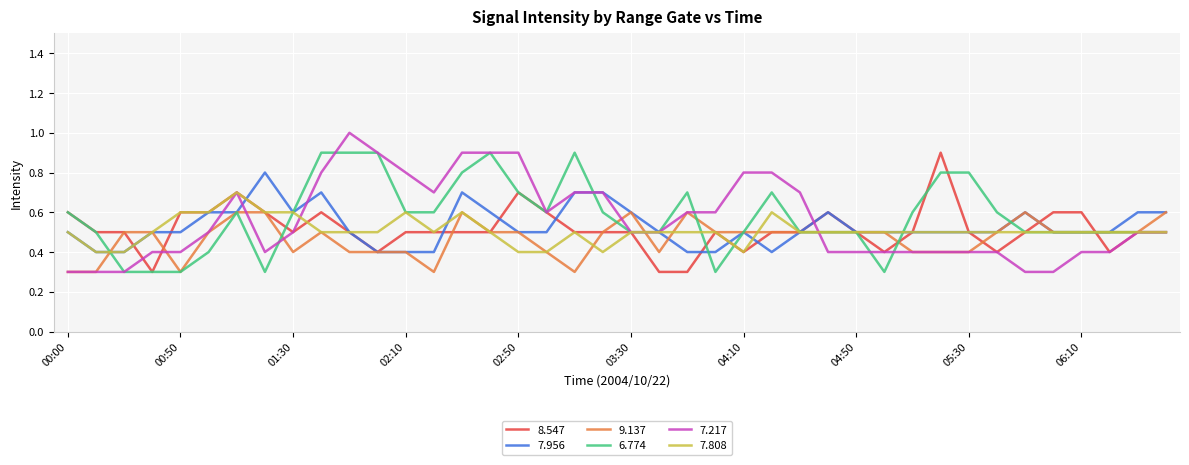

What is the maximum value for 7.956?

0.8